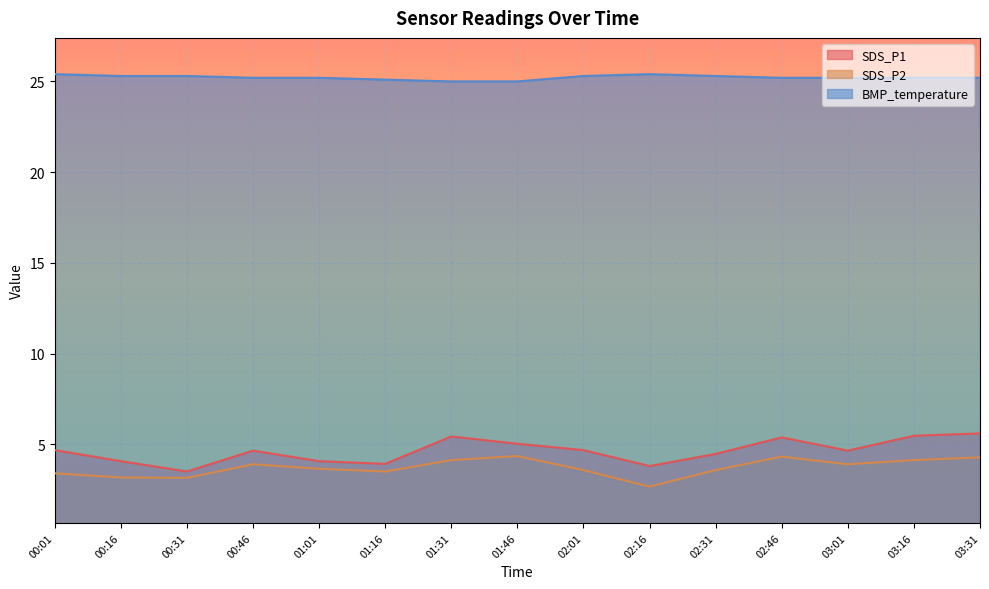

How many lines are shown in the chart?

3